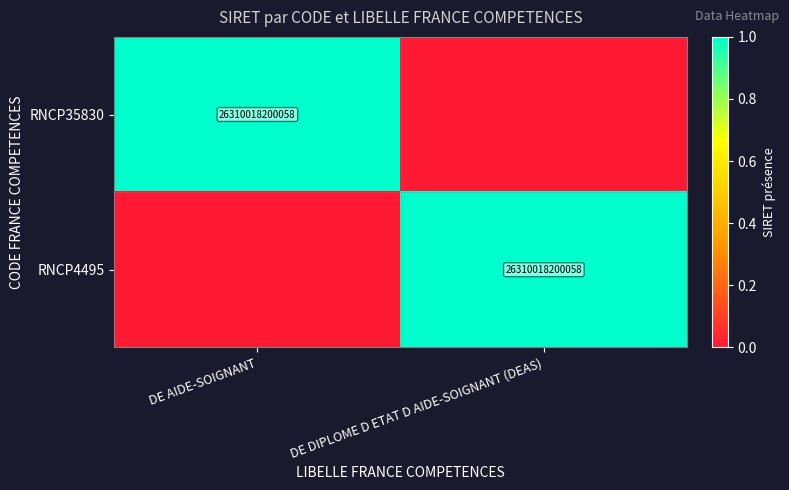

The value of RNCP4495 at DE DIPLOME D ETAT D AIDE-SOIGNANT (DEAS) is 26310018200058. True or false?

True